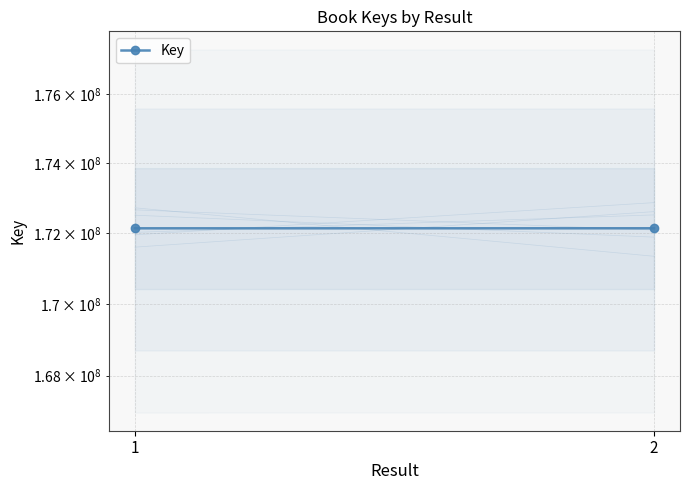

The value at 2 is 172140519. True or false?

True